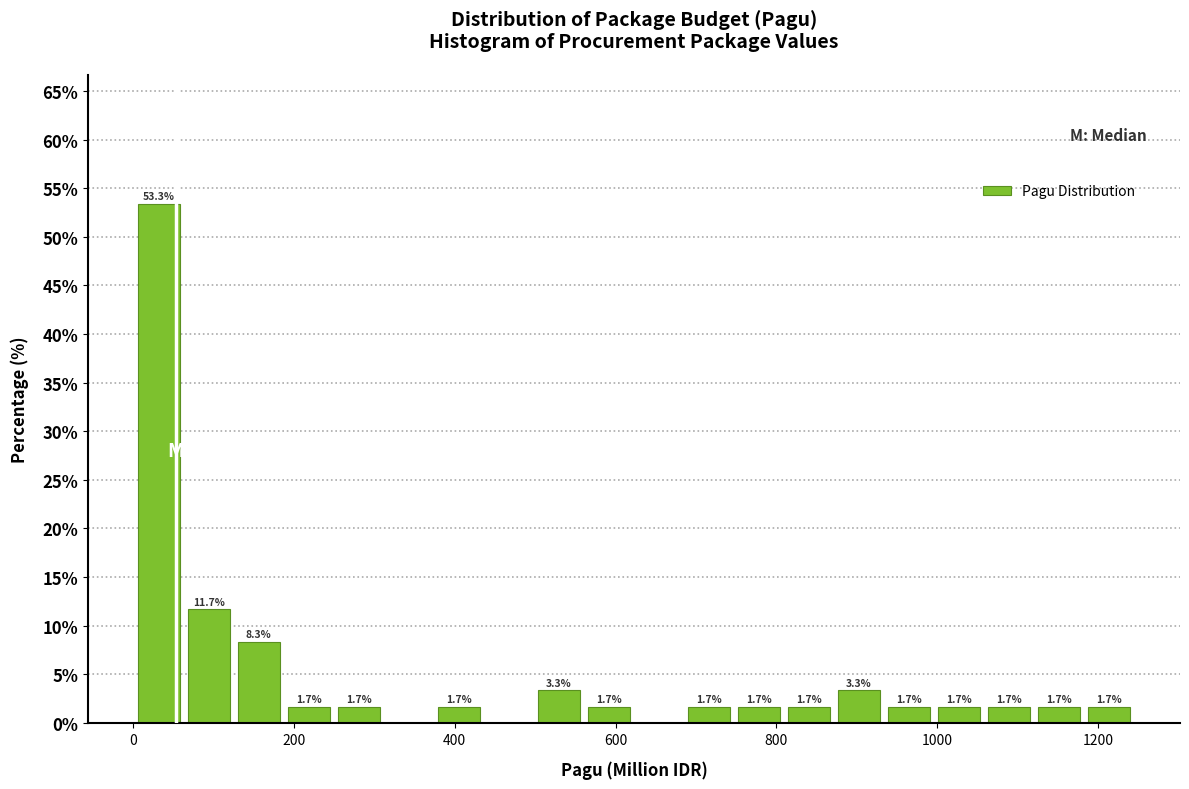

Around what value on the x-axis is the tallest bar? Give the approximate position of its centre, as read against the axis.

40